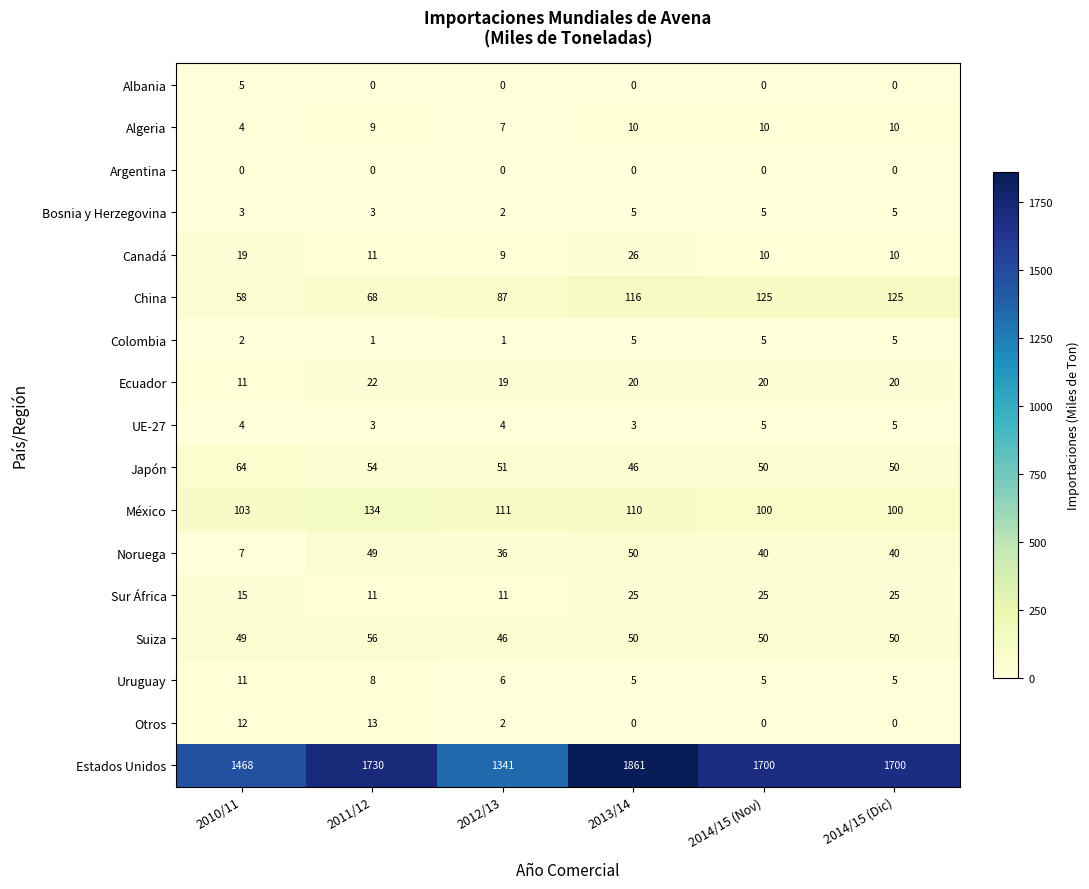

True or false: Algeria has a value of 4 at 2010/11.

True